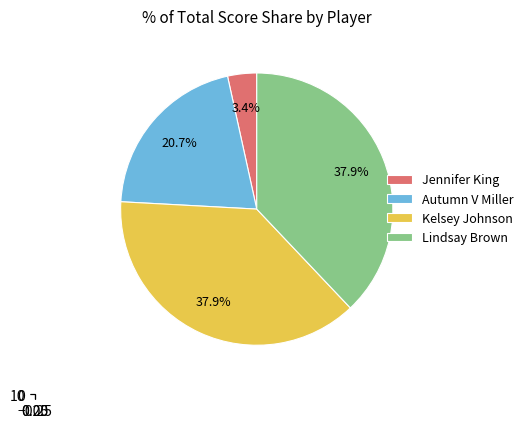

To the nearest percent, what is the average slice percentage?

25%